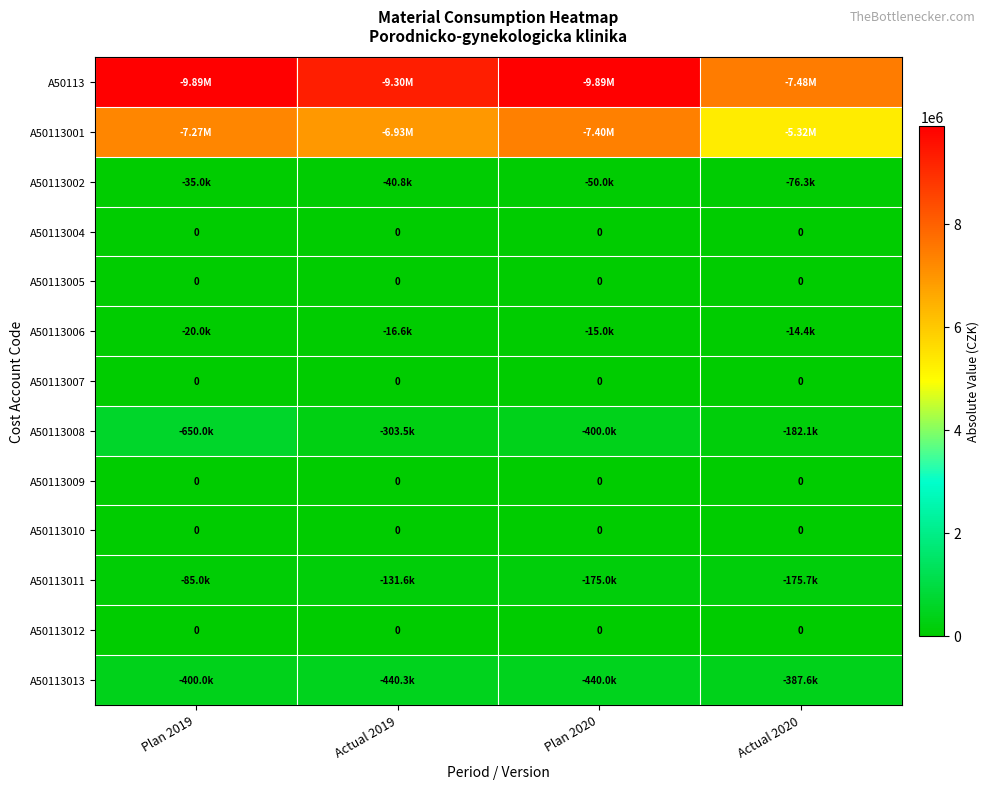

At which label does A50113006 reach its peak?

Plan 2019